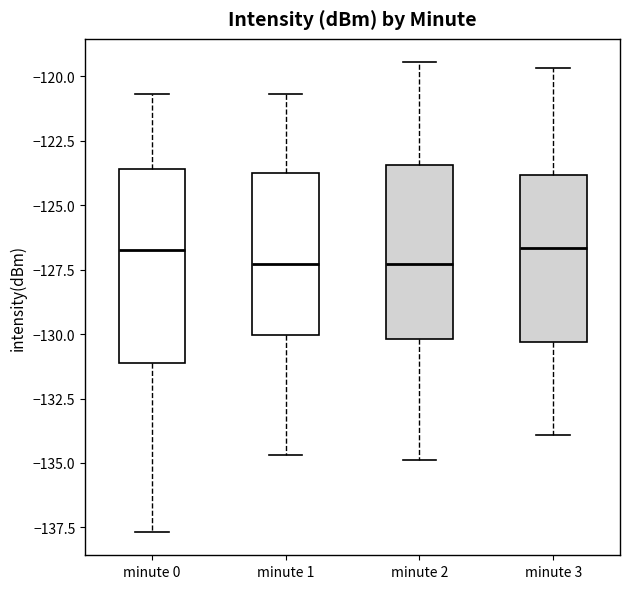

Where does the upper whisker of the box for minute 2 end on the y-axis? The values are not printed on the chart, so give them approximately, as read against the axis.

-119.5